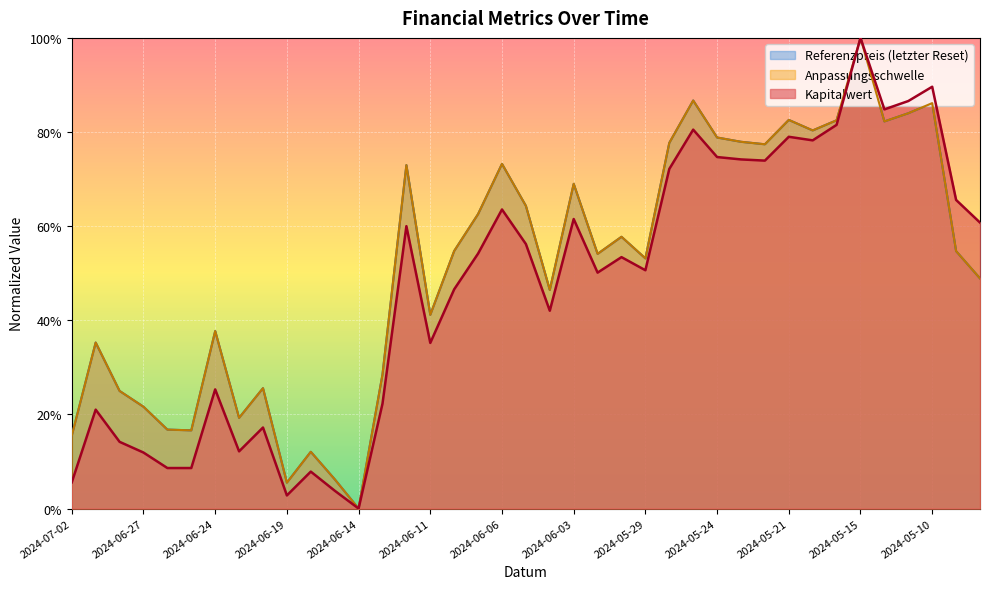

True or false: Referenzpreis and Kapitalwert intersect in this chart.

False